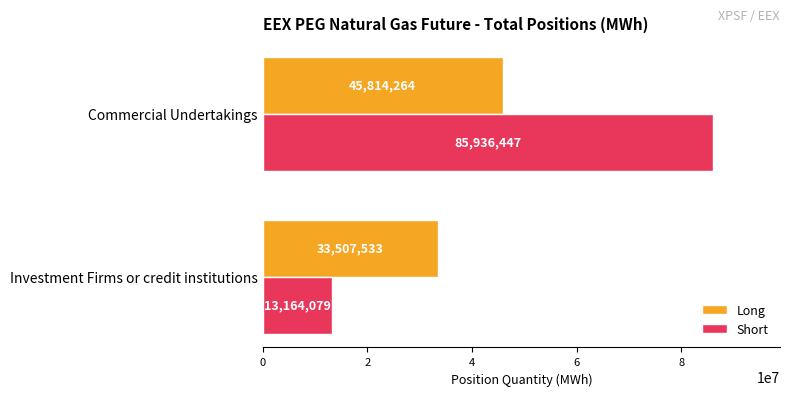

Which series has the widest spread of values?

Short